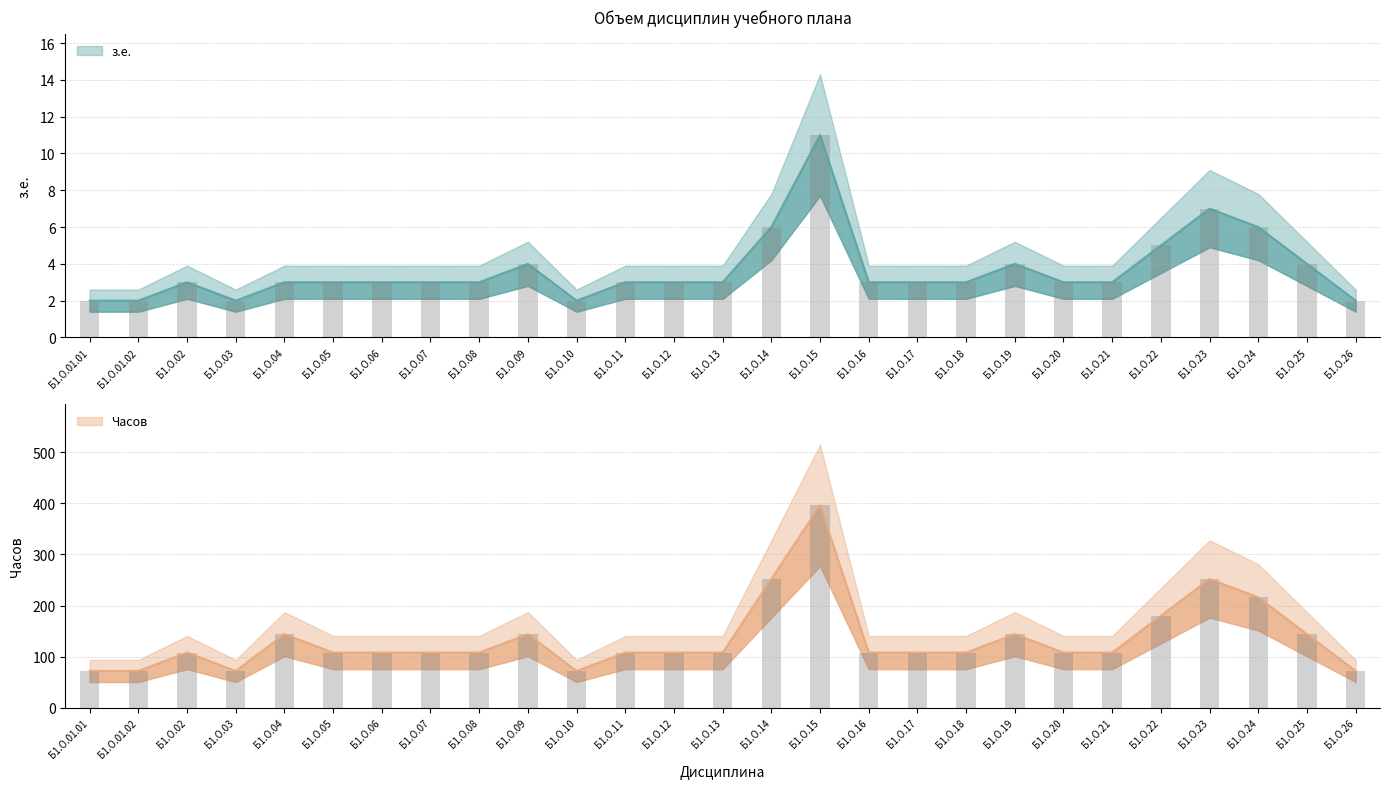

The з.е. series shows 4 at Б1.О.25. True or false?

True